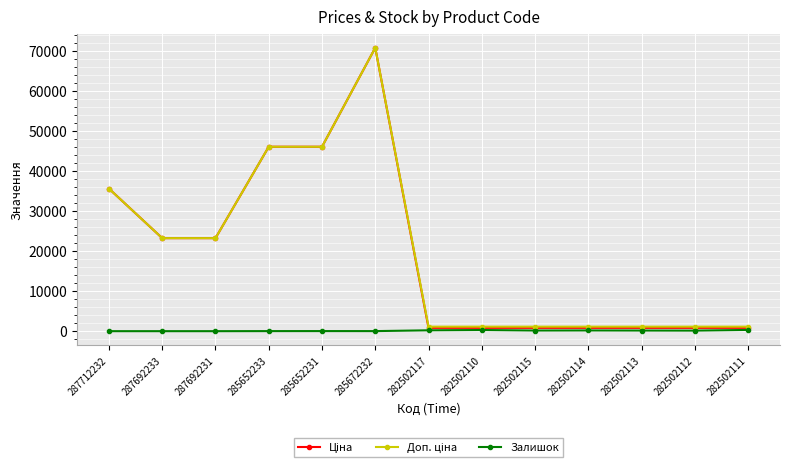

At which category is the sum across all series the highest?

285672232